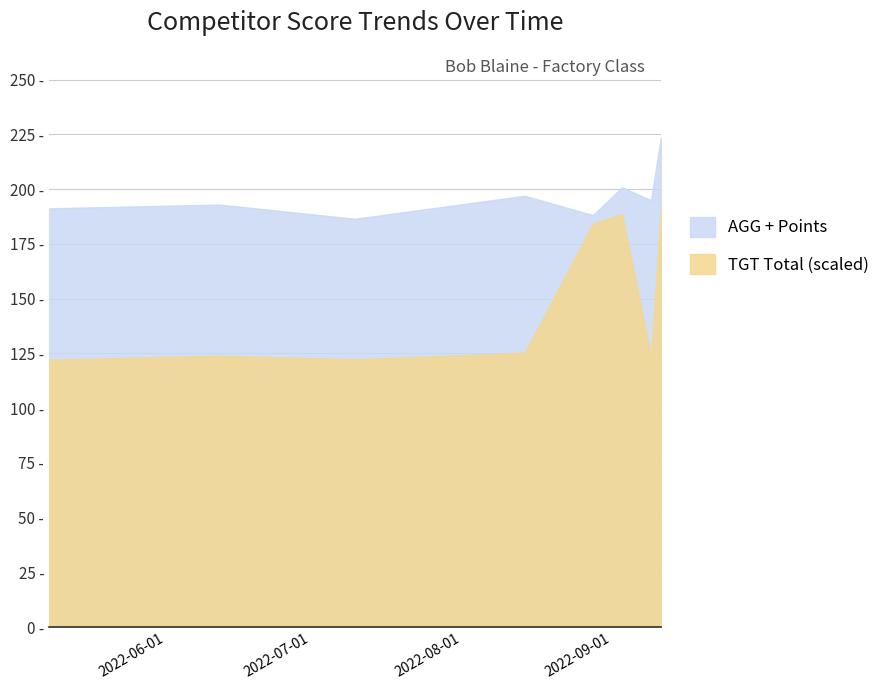

Is it true that AGG + Points equals 44.6 at 2022-07-10?

False